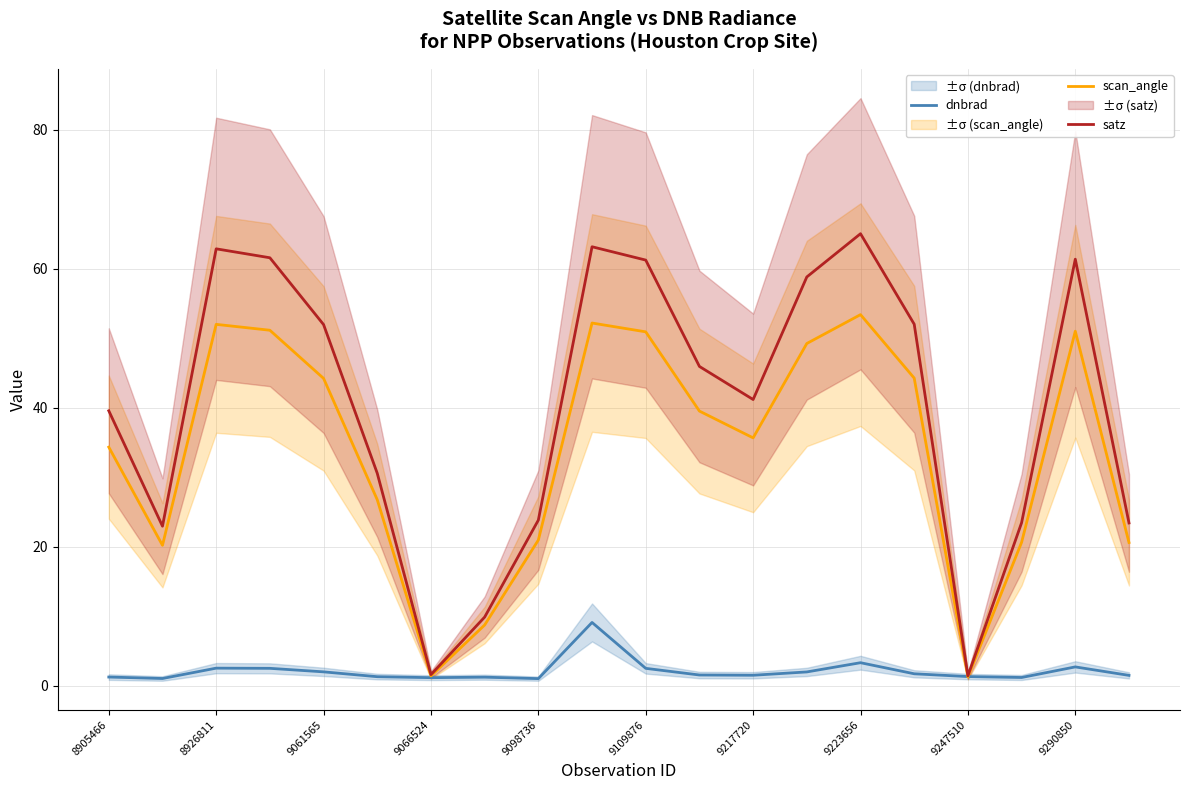

Is it true that satz equals 52.0 at 9061565?

True